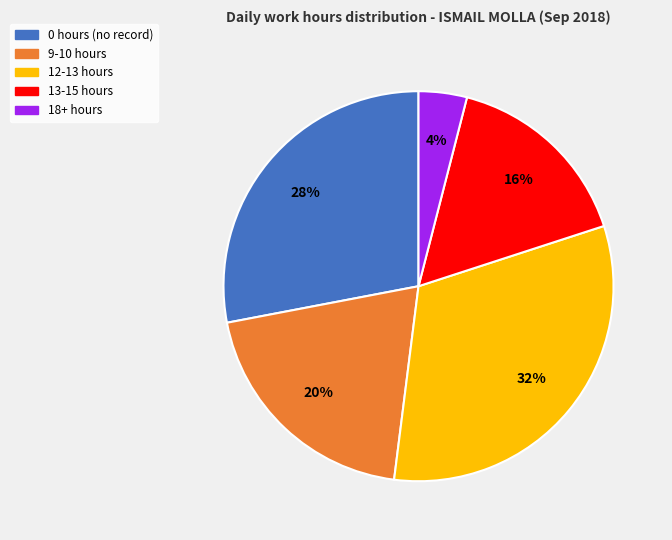

Does 12-13 hours represent more than half of the total?

No